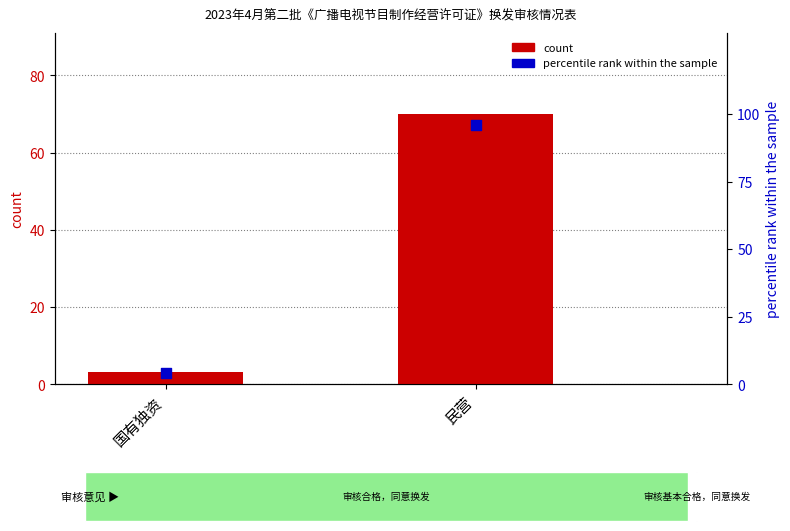

What is the total value across all series at 民营?

165.9